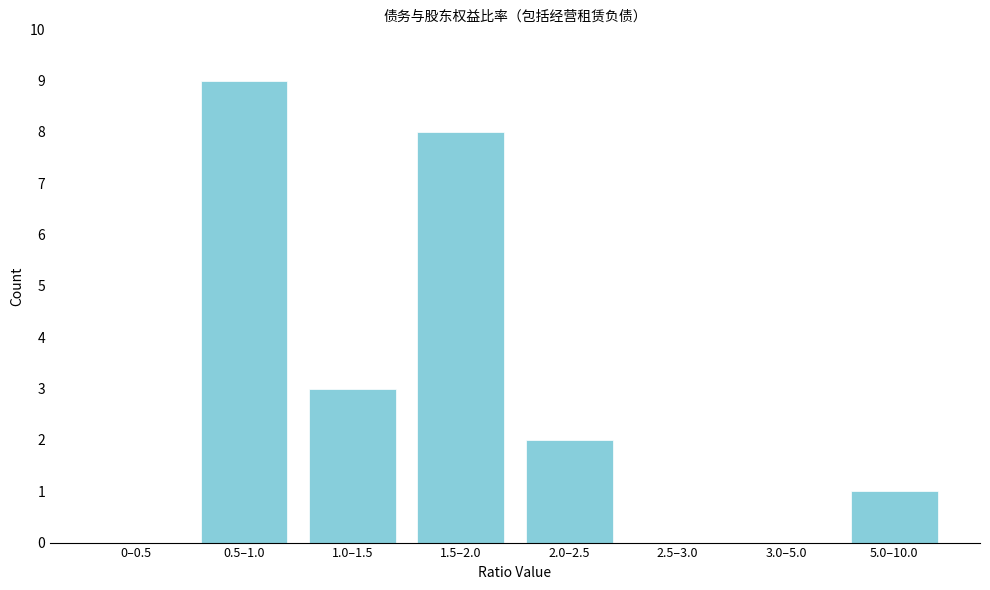

Reading right to left, list all the values displayed in this chart.

5.0–10.0=1	3.0–5.0=0	2.5–3.0=0	2.0–2.5=2	1.5–2.0=8	1.0–1.5=3	0.5–1.0=9	0–0.5=0